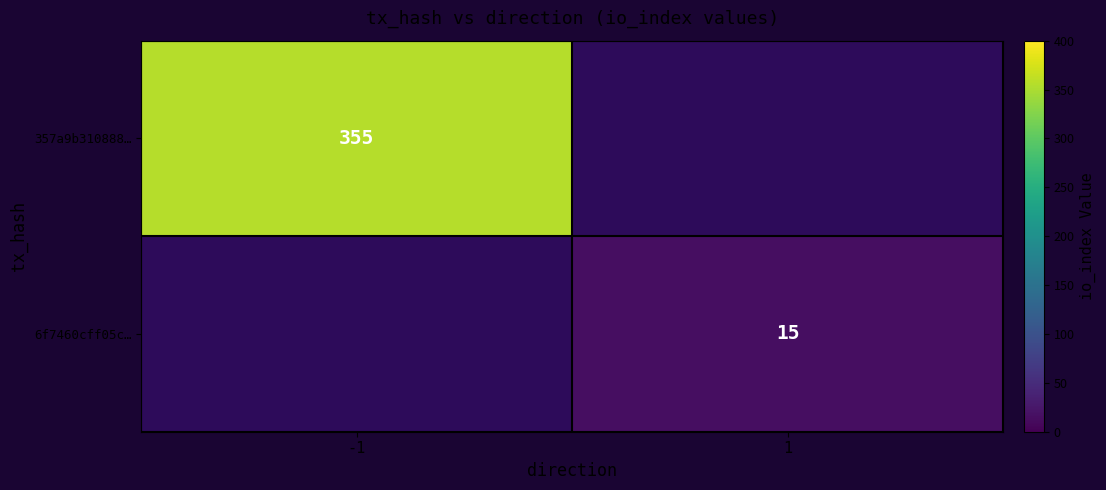

Is it true that 357a9b310888… equals 514.2 at -1?

False